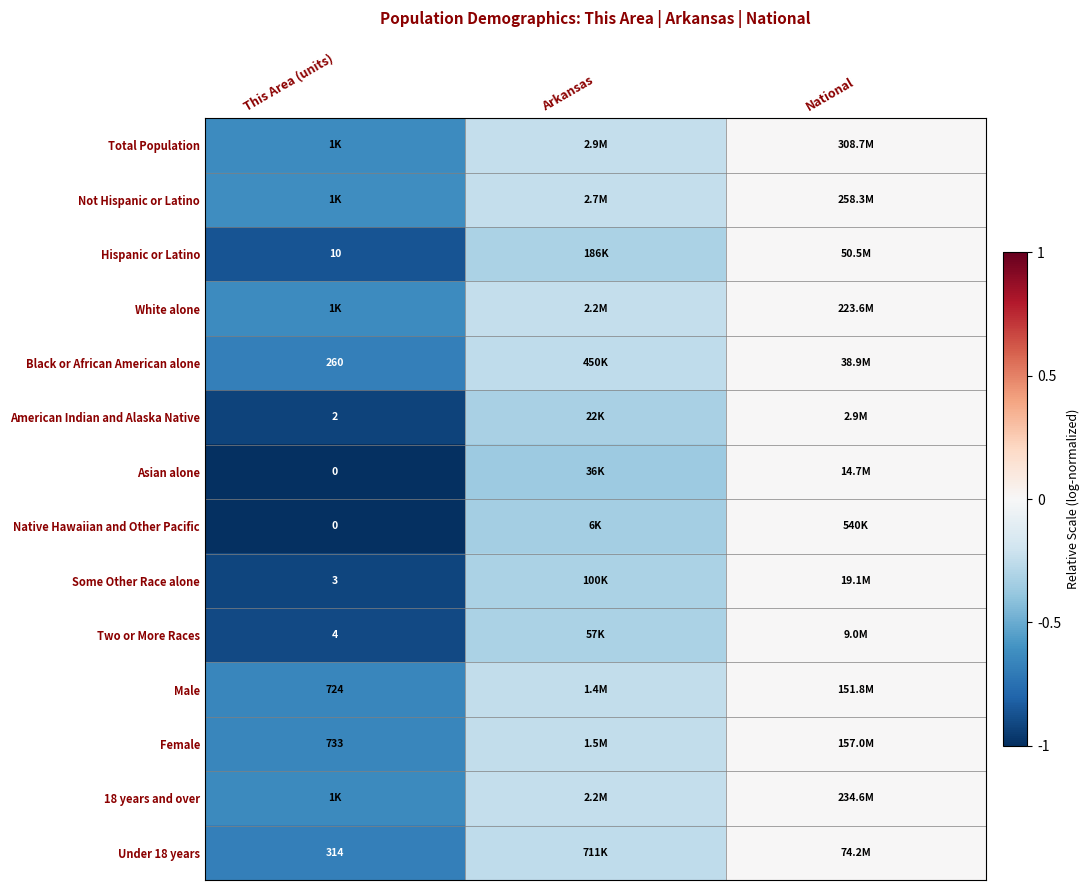

True or false: Female has a value of -0.4 at National.

False